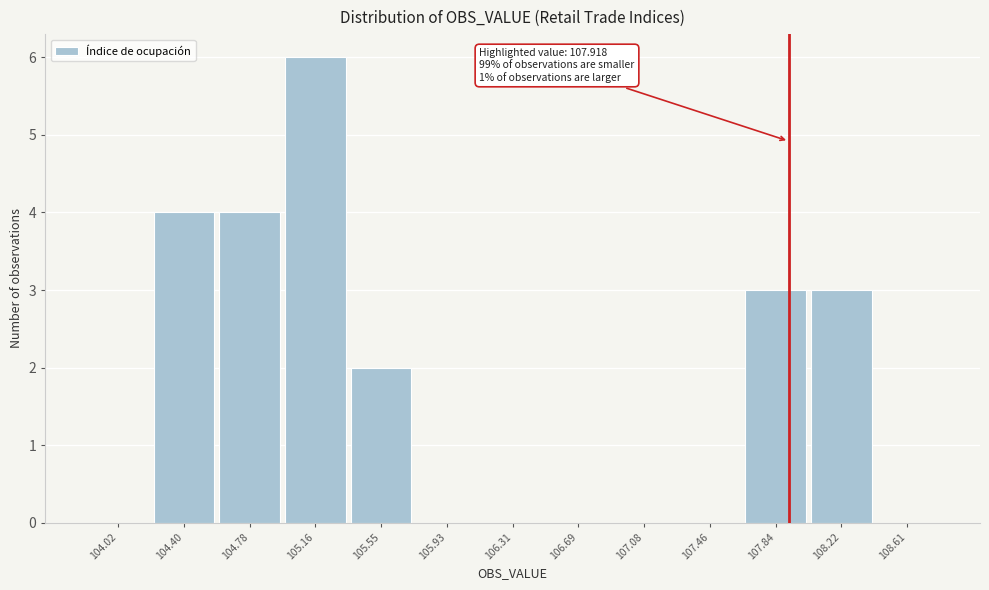

Which range on the x-axis has the tallest bar?

104.95 to 105.35